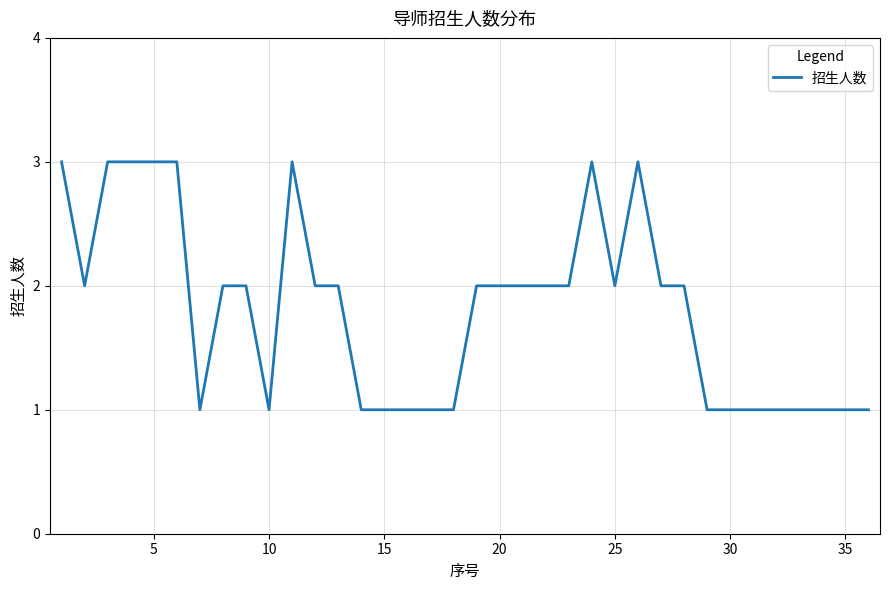

What is the greatest value displayed?

3